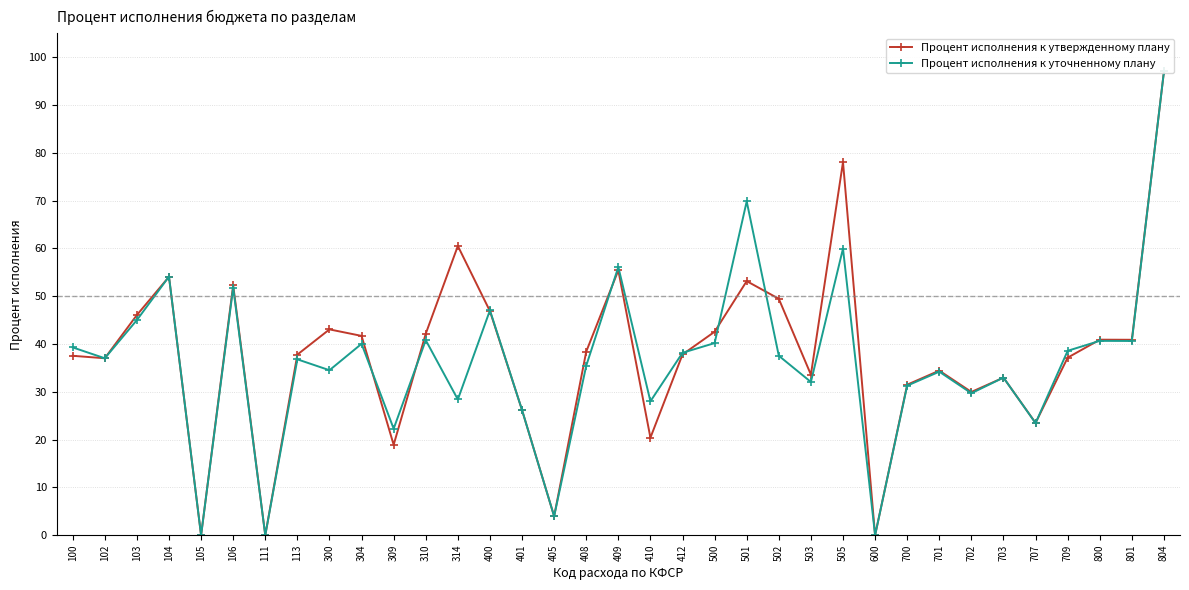

In Процент исполнения к утвержденному плану, how many points are lower than both neighbors (excluding endpoints)?

11